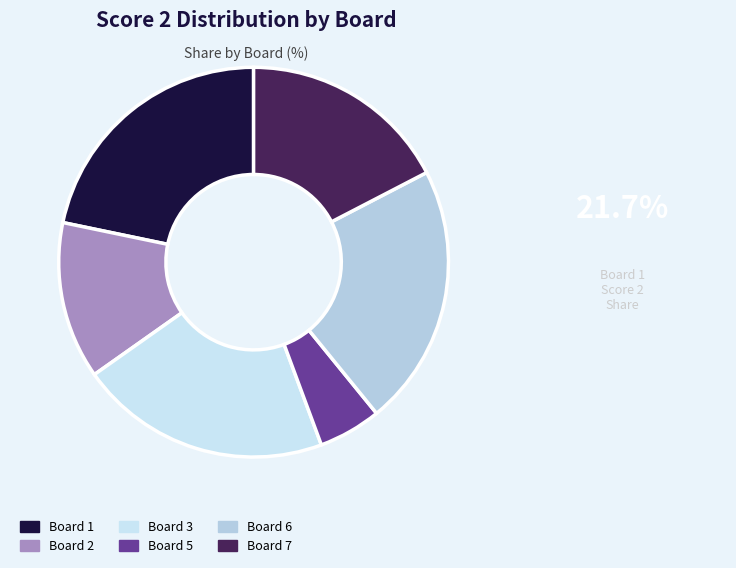

How many slices are in this pie chart?

6